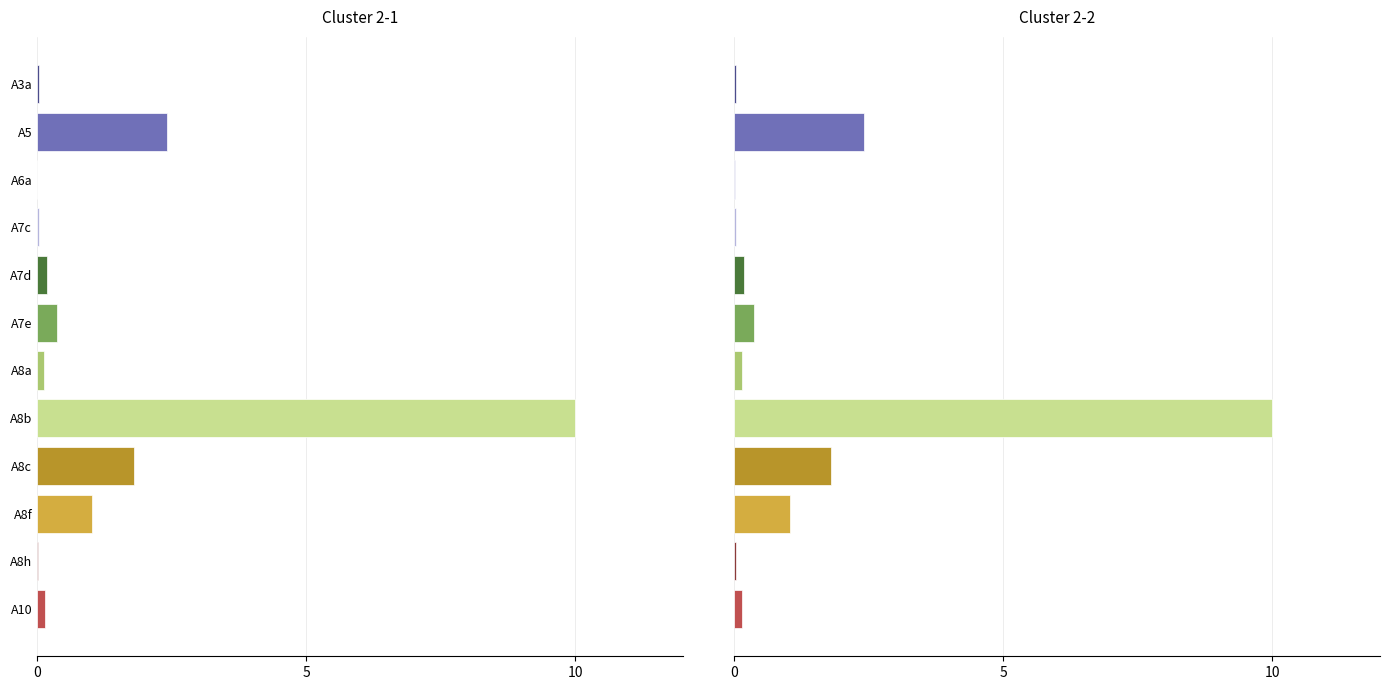

What are all the series names shown in the legend?

Cluster 2-1, Cluster 2-2